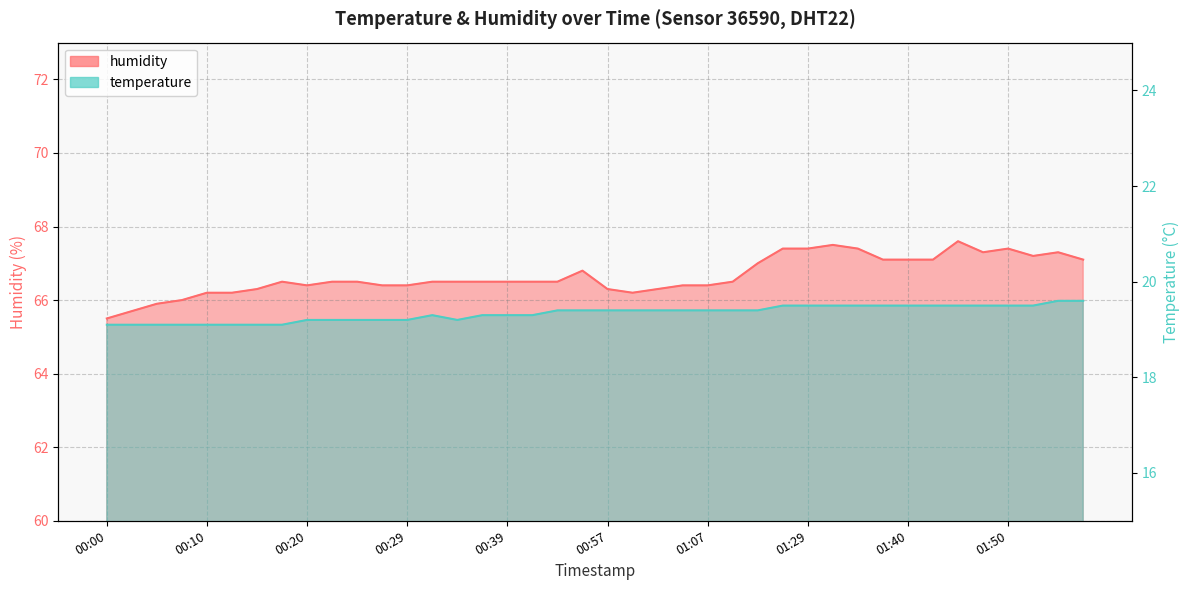

True or false: humidity has more than 2 interior local peaks.

True